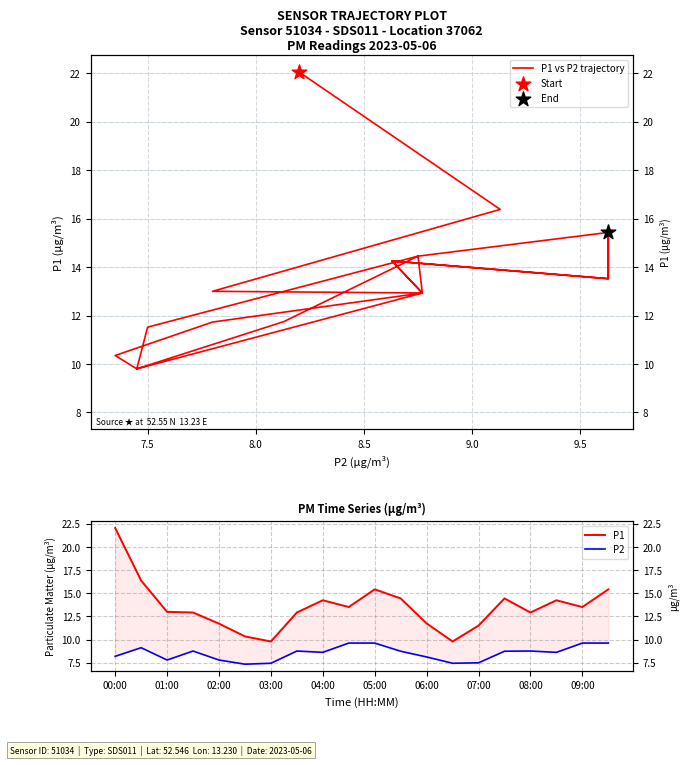

Is the value of P1 vs P2 trajectory at 9.0 greater than the value of P1 at 9.5?

Yes